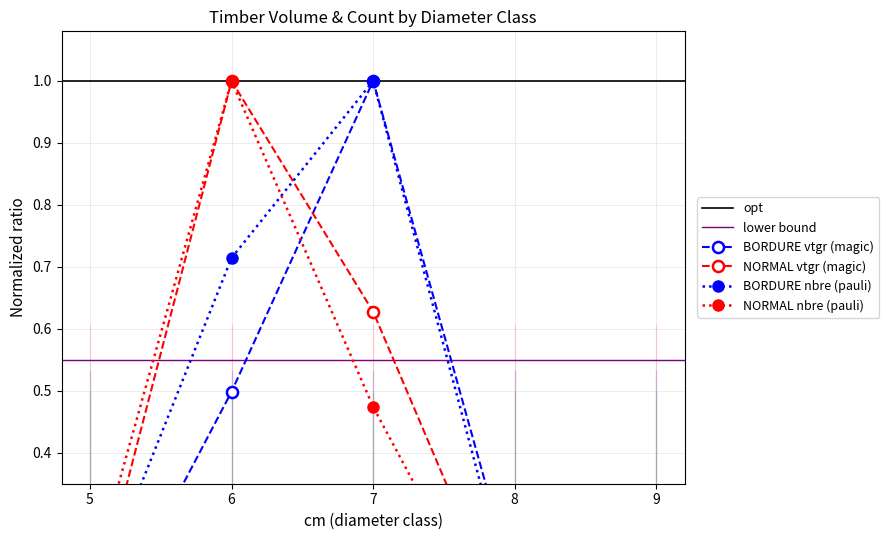

Between 9 and 7, which is larger?

7